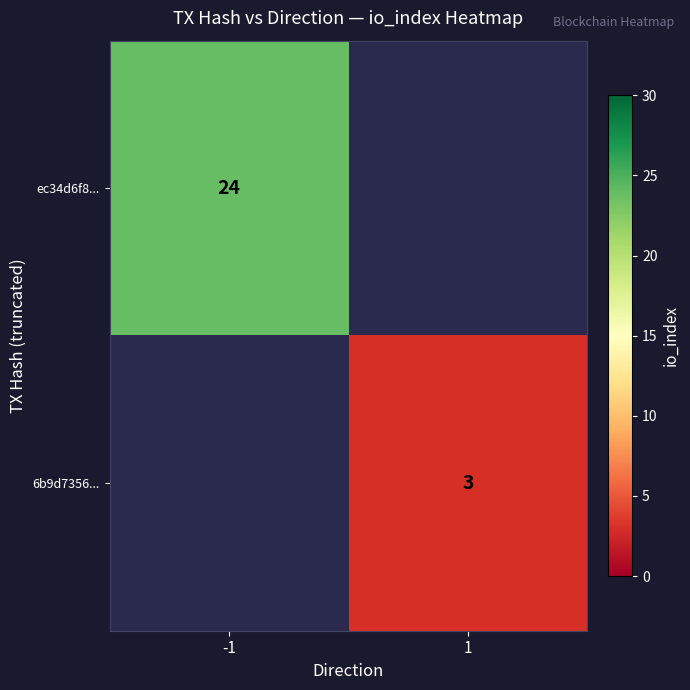

True or false: ec34d6f8... has a value of 14.2 at -1.

False